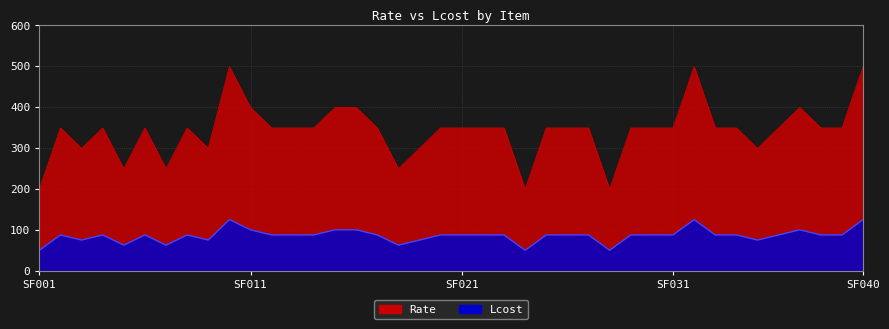

Which has a higher value, SF020 or SF031?

SF020